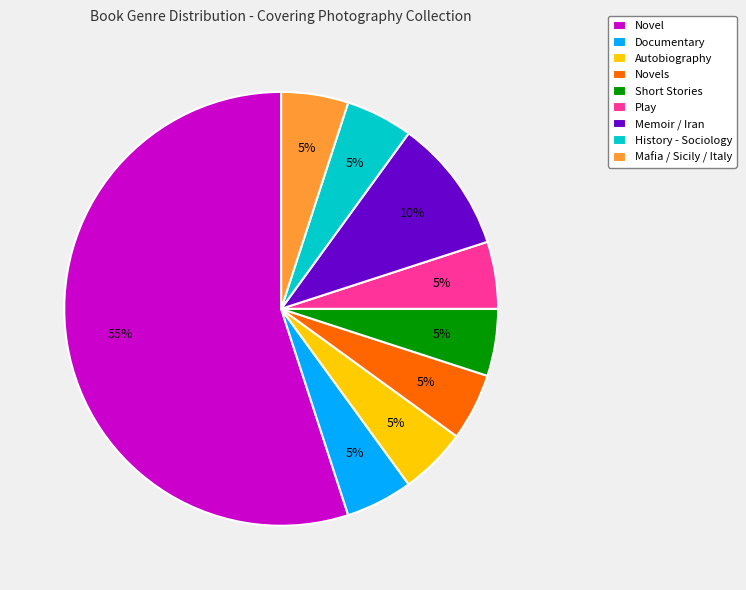

What percentage is the Mafia / Sicily / Italy slice, to the nearest percent?

5%